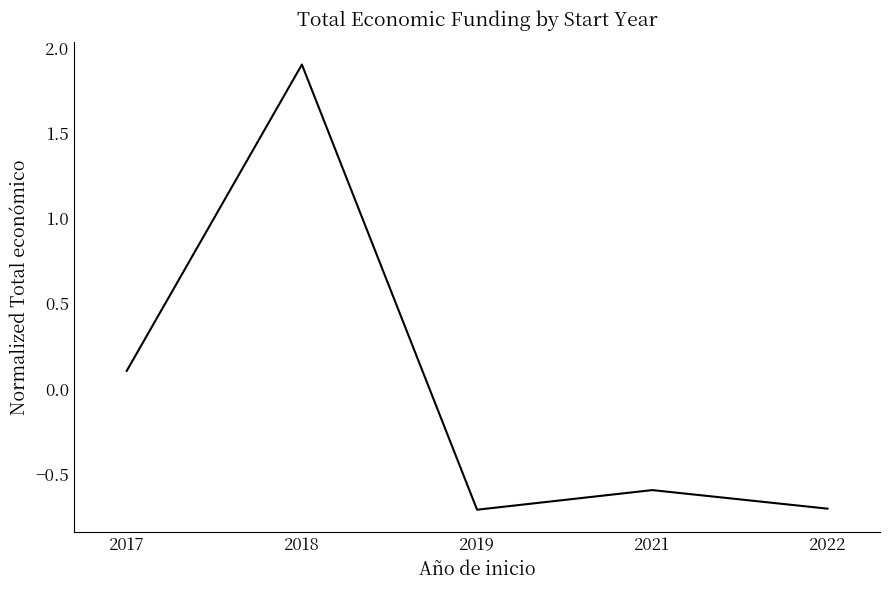

What value does the data have at 2017?

0.1